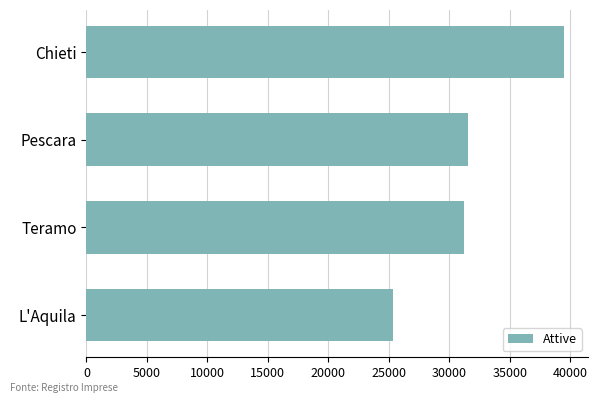

Reading bottom to top, list all the values displayed in this chart.

25359	31210	31510	39517